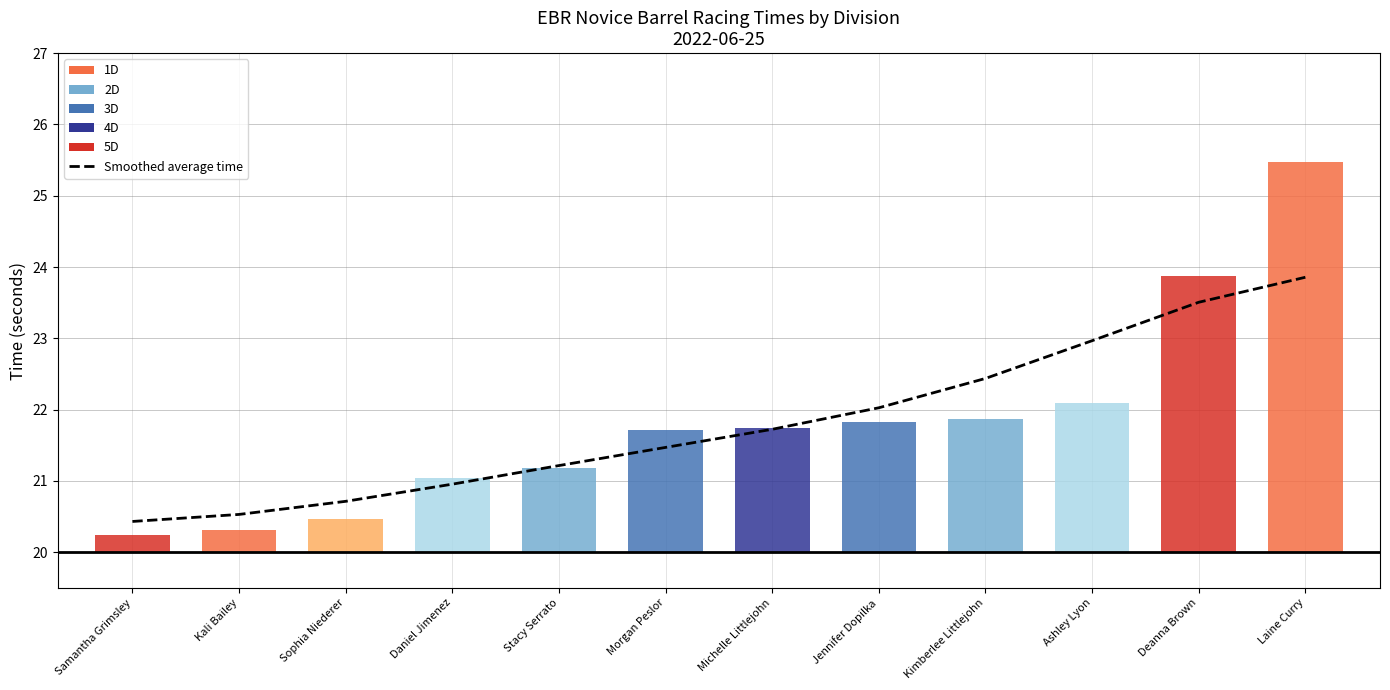

Rank the categories by value from lowest to highest.

Samantha Grimsley, Kali Bailey, Sophia Niederer, Daniel Jimenez, Stacy Serrato, Morgan Peslor, Michelle Littlejohn, Jennifer Dopilka, Kimberlee Littlejohn, Ashley Lyon, Deanna Brown, Laine Curry